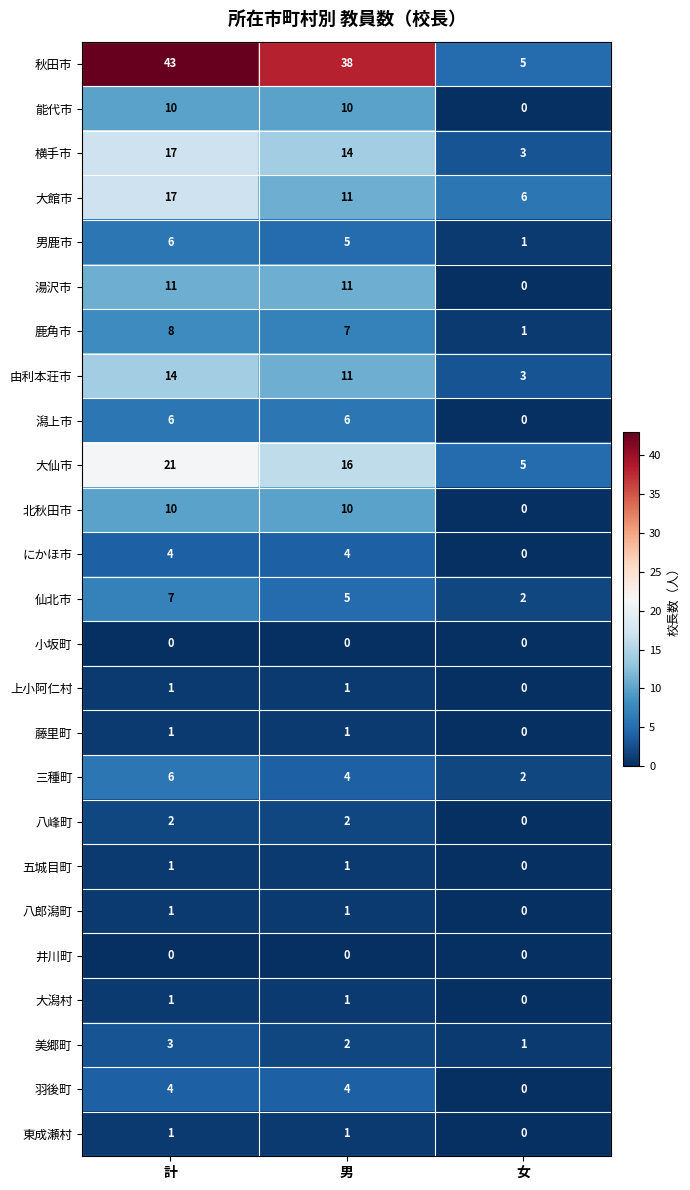

How many categories are shown in the chart?

3